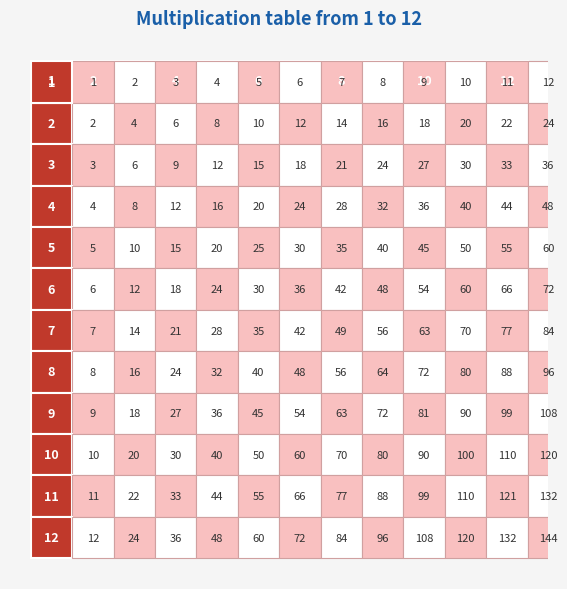

Which series has the largest range (max minus min)?

12